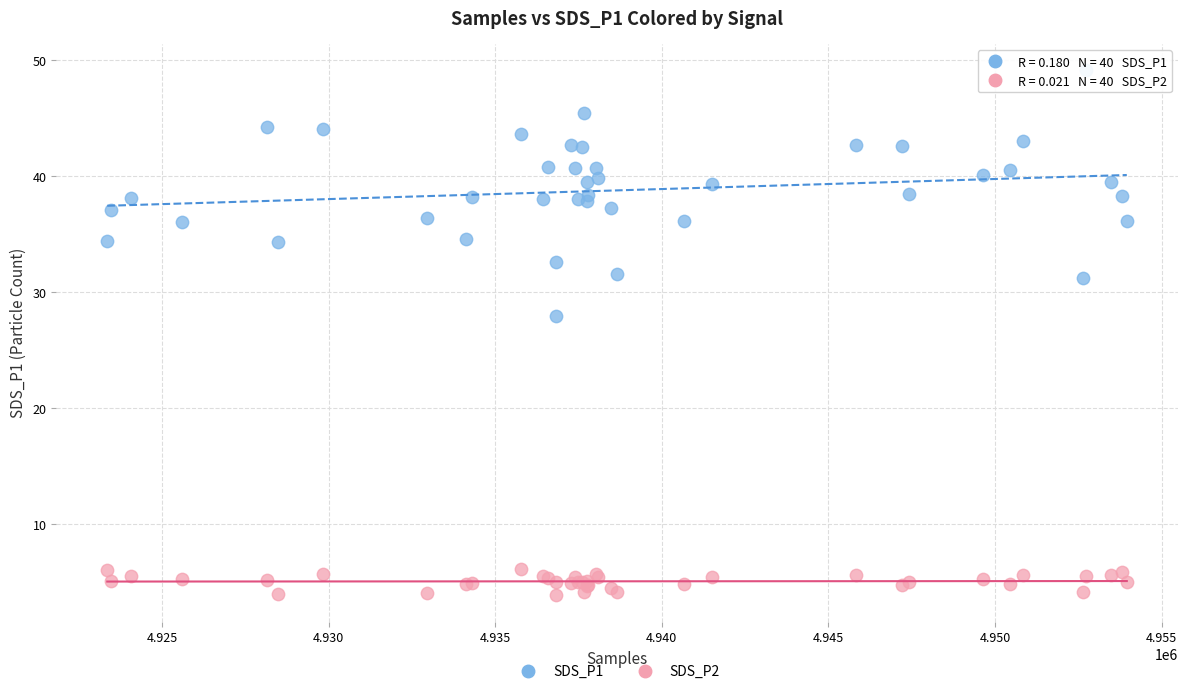

Which series contains the lowest Y value?

SDS_P2